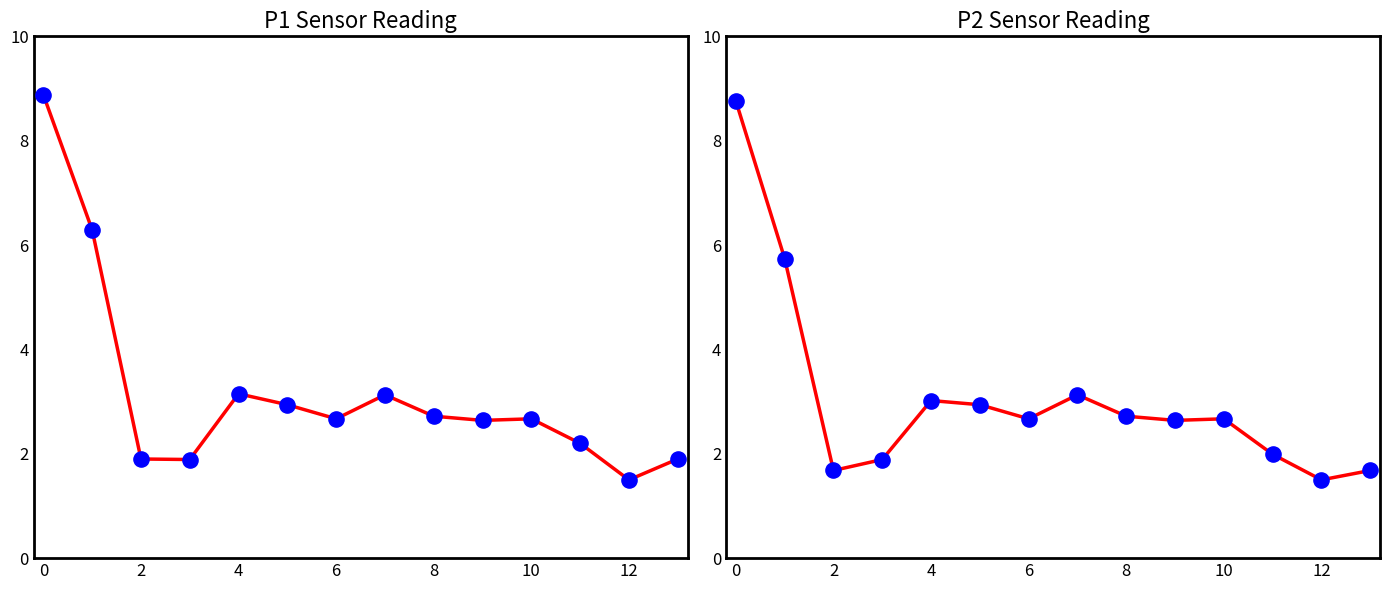

At how many categories does at least one series exceed 4?

2